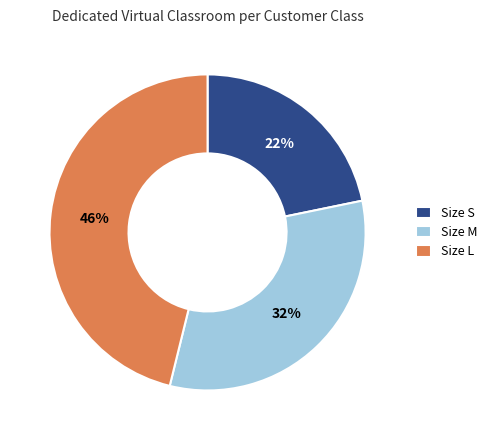

Which has a higher value, Size S or Size L?

Size L